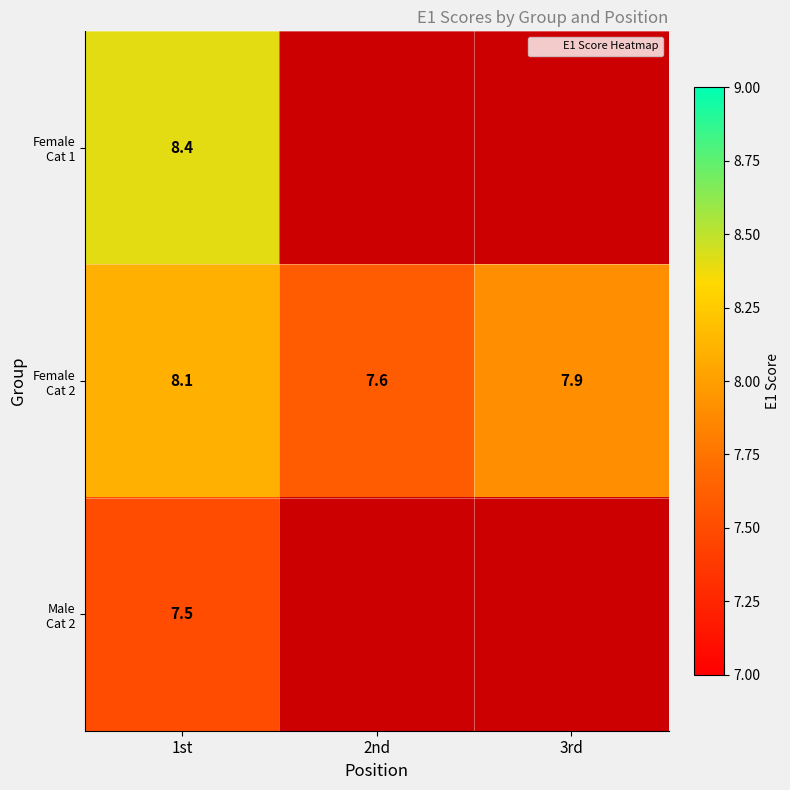

Which category has the lowest value across all series?

1st